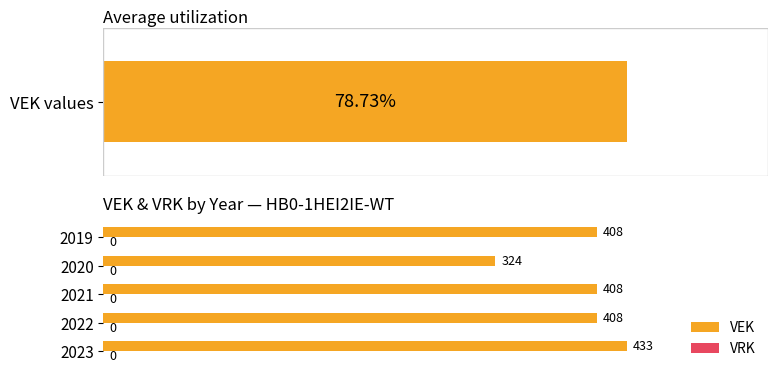

List the series in order of their overall mean, highest first.

VEK, VRK